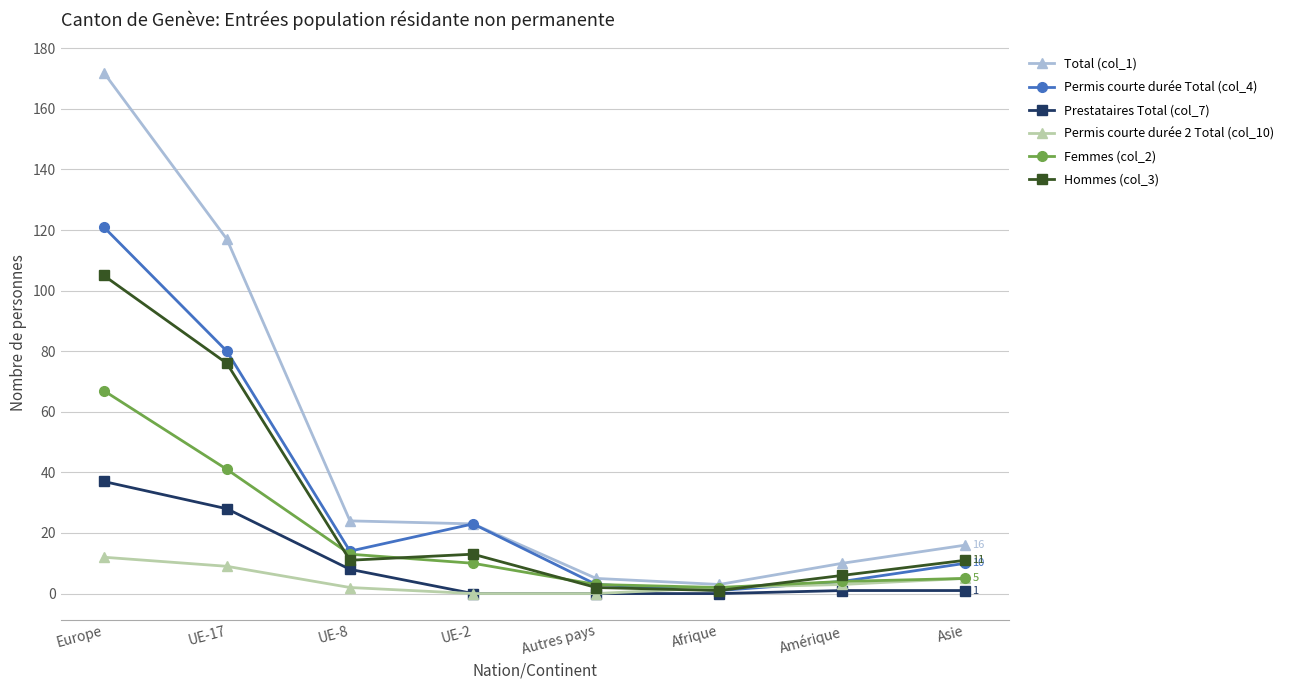

True or false: Hommes (col_3) has a value of 2 at Autres pays.

True